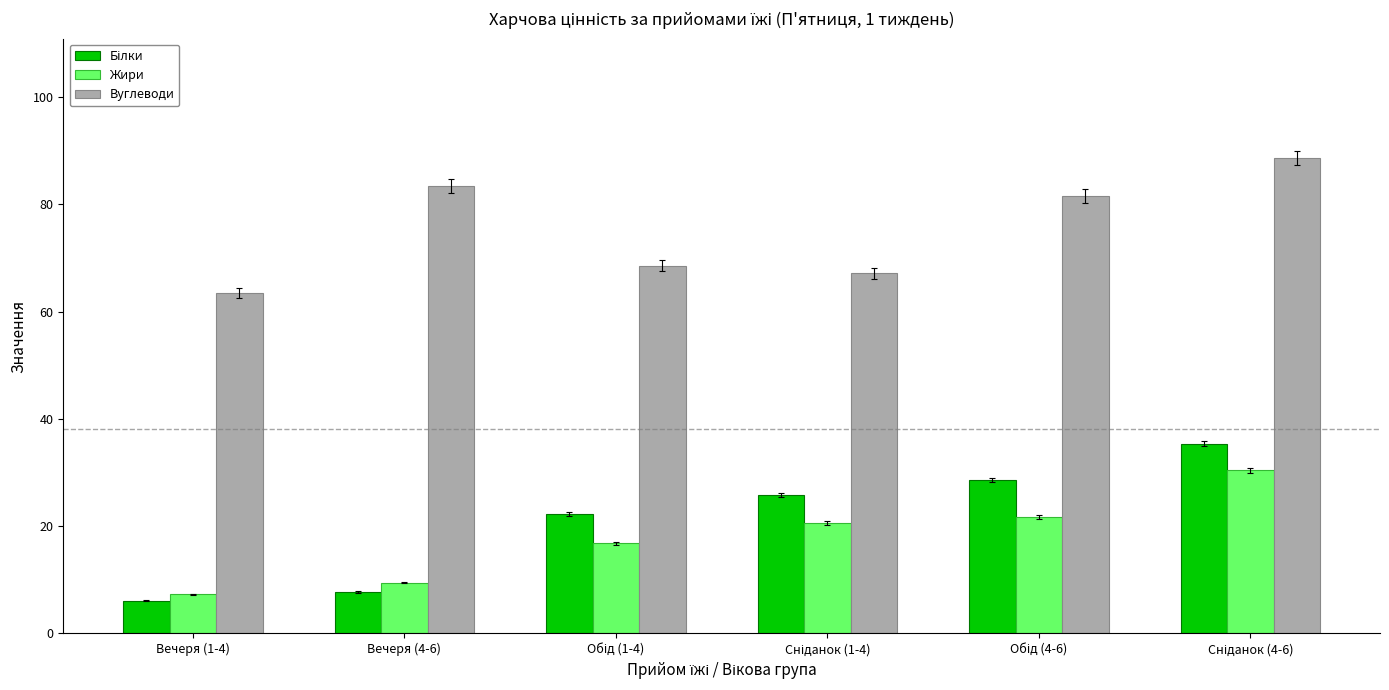

What is the label of the 5th bar from the right?

Вечеря (4-6)